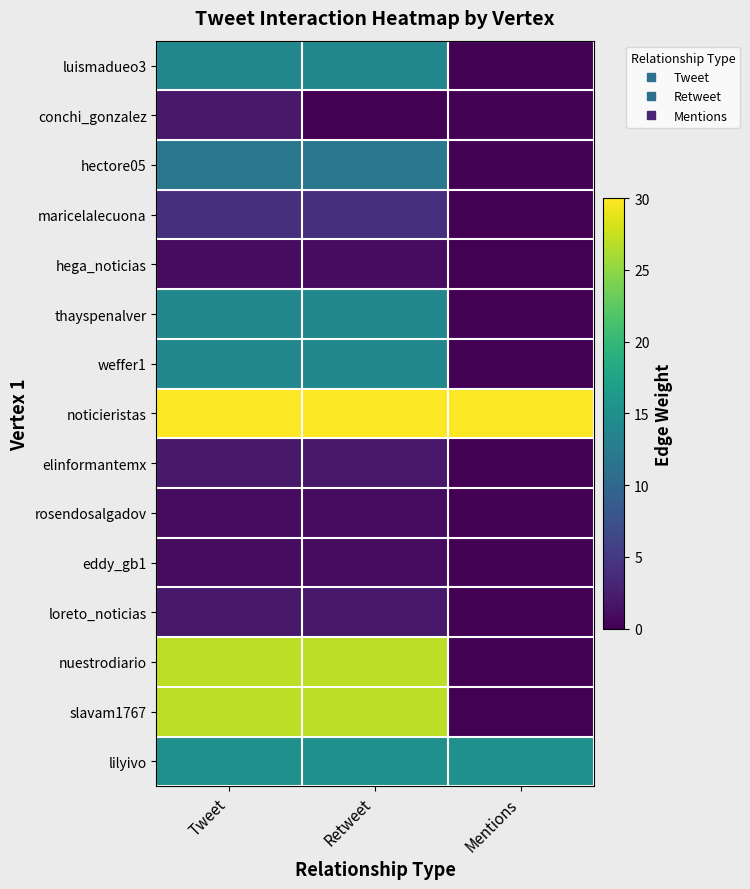

Reading left to right, transcribe all the data shown in this chart.

luismadueo3: Tweet=14	Retweet=14	Mentions=0
conchi_gonzalez: Tweet=2	Retweet=0	Mentions=0
hectore05: Tweet=12	Retweet=12	Mentions=0
maricelalecuona: Tweet=4	Retweet=4	Mentions=0
hega_noticias: Tweet=1	Retweet=1	Mentions=0
thayspenalver: Tweet=14	Retweet=14	Mentions=0
weffer1: Tweet=14	Retweet=14	Mentions=0
noticieristas: Tweet=30	Retweet=30	Mentions=30
elinformantemx: Tweet=2	Retweet=2	Mentions=0
rosendosalgadov: Tweet=1	Retweet=1	Mentions=0
eddy_gb1: Tweet=1	Retweet=1	Mentions=0
loreto_noticias: Tweet=2	Retweet=2	Mentions=0
nuestrodiario: Tweet=27	Retweet=27	Mentions=0
slavam1767: Tweet=27	Retweet=27	Mentions=0
lilyivo: Tweet=15	Retweet=15	Mentions=15